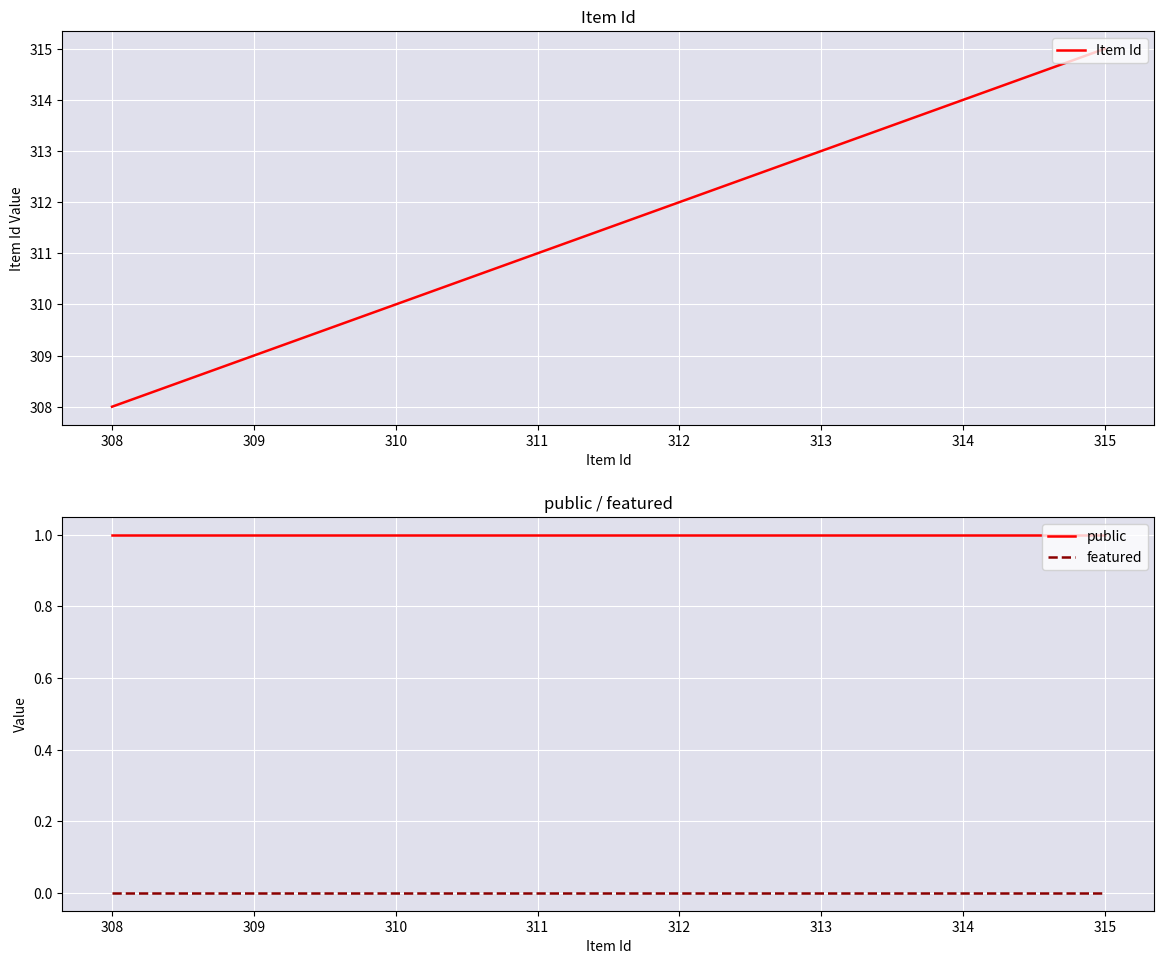

Reading left to right, list all the values displayed in this chart.

Item Id: 308	309	310	311	312	313	314	315
public: 1	1	1	1	1	1	1	1
featured: 0	0	0	0	0	0	0	0